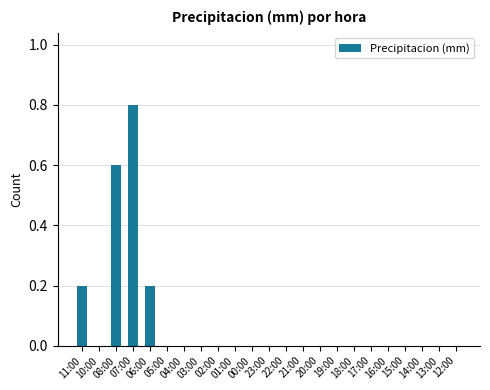

What is the sum of all values?

1.8